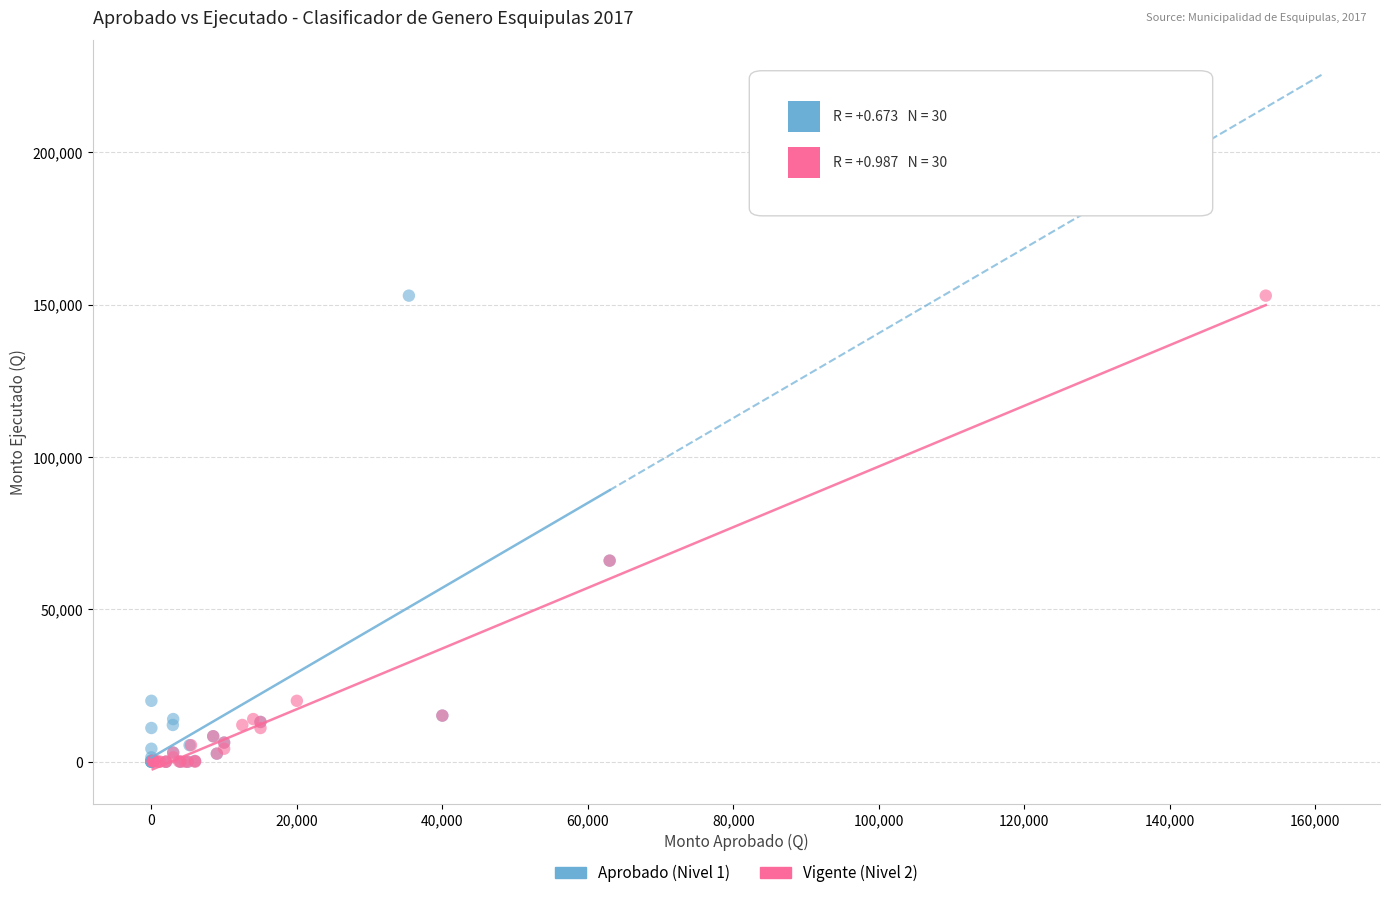

What are all the series names shown in the legend?

Aprobado (Nivel 1), Vigente (Nivel 2)